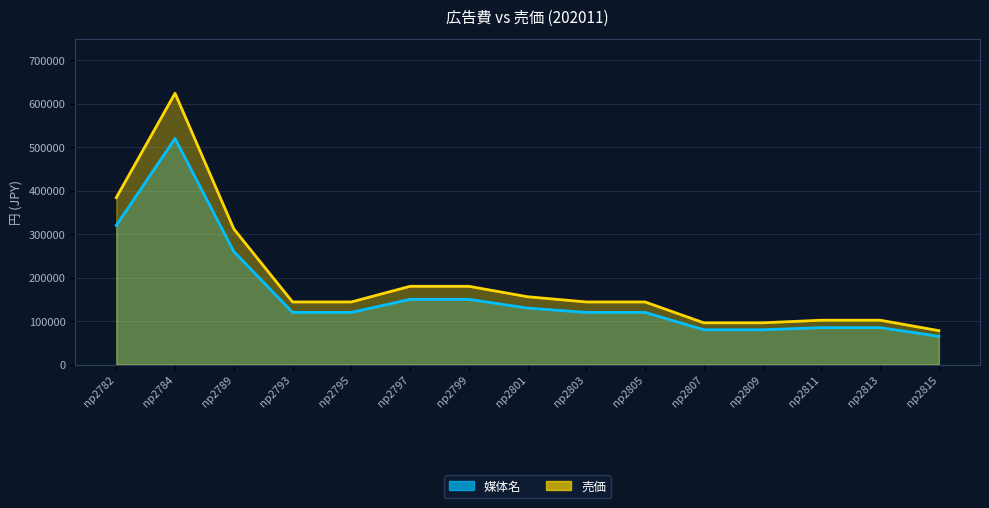

At which label does 媒体名 first exceed 120000?

np2782